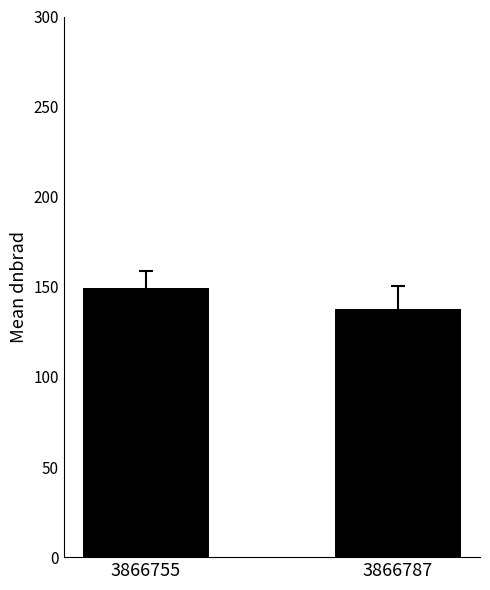

What is the sum of all values?

287.0